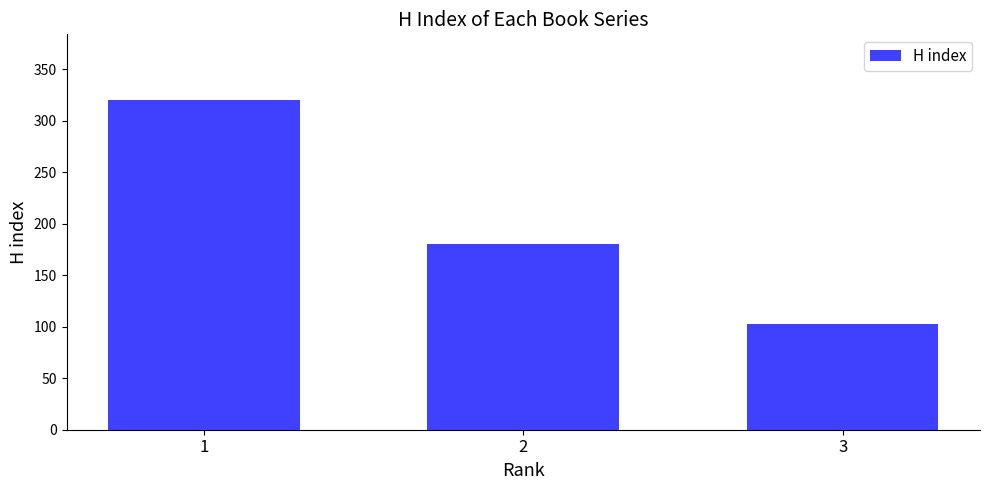

What is the value of the 1st bar from the left?

320